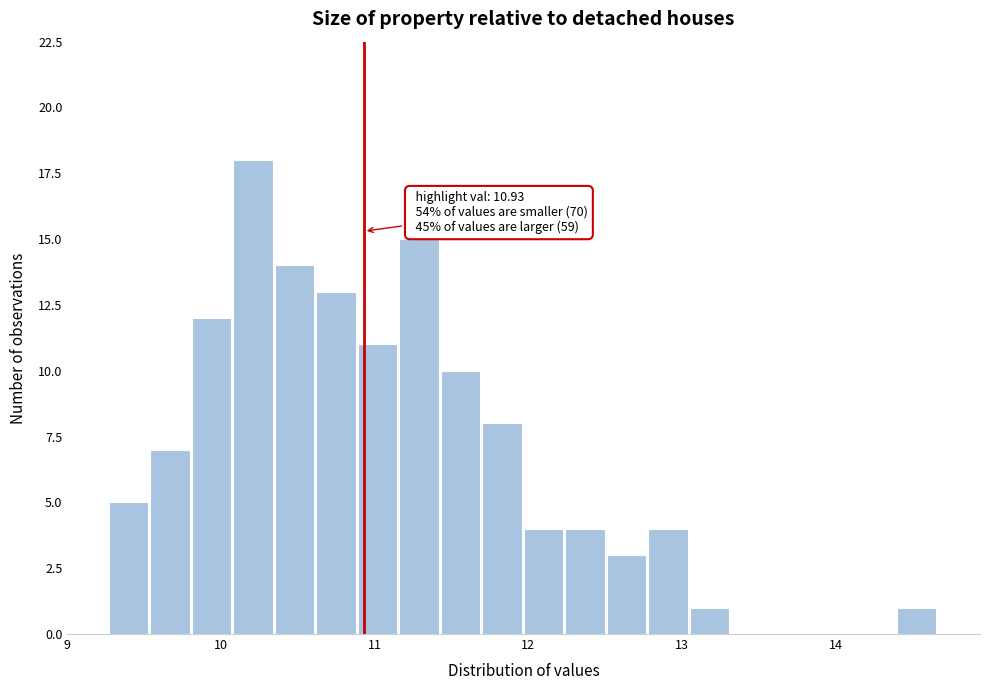

Around what value on the x-axis is the tallest bar? Give the approximate position of its centre, as read against the axis.

10.2